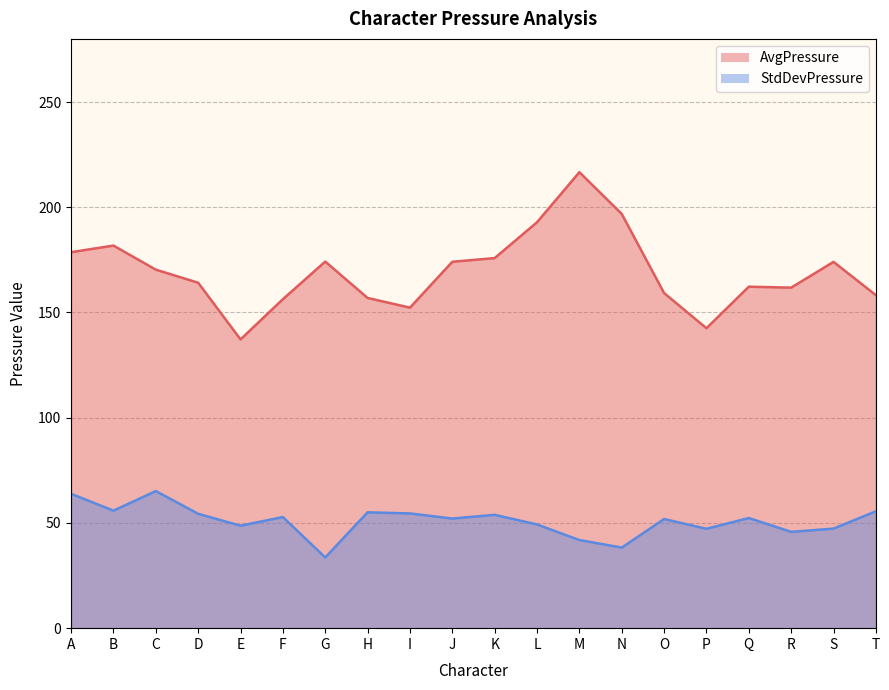

How many values in the AvgPressure series are below 170?

10